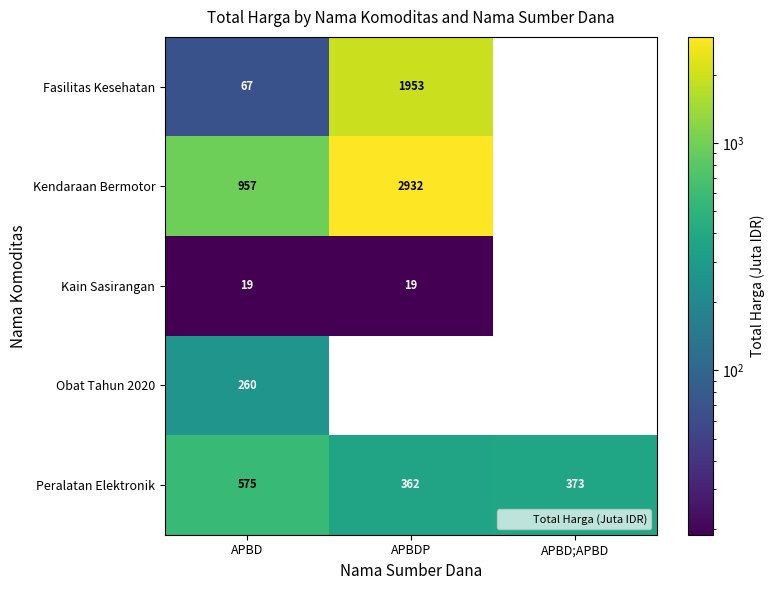

Reading left to right, what are all the values shown in this chart?

Fasilitas Kesehatan: 67	1953	0
Kendaraan Bermotor: 957	2932	0
Kain Sasirangan: 19	19	0
Obat Tahun 2020: 260	0	0
Peralatan Elektronik: 575	362	373